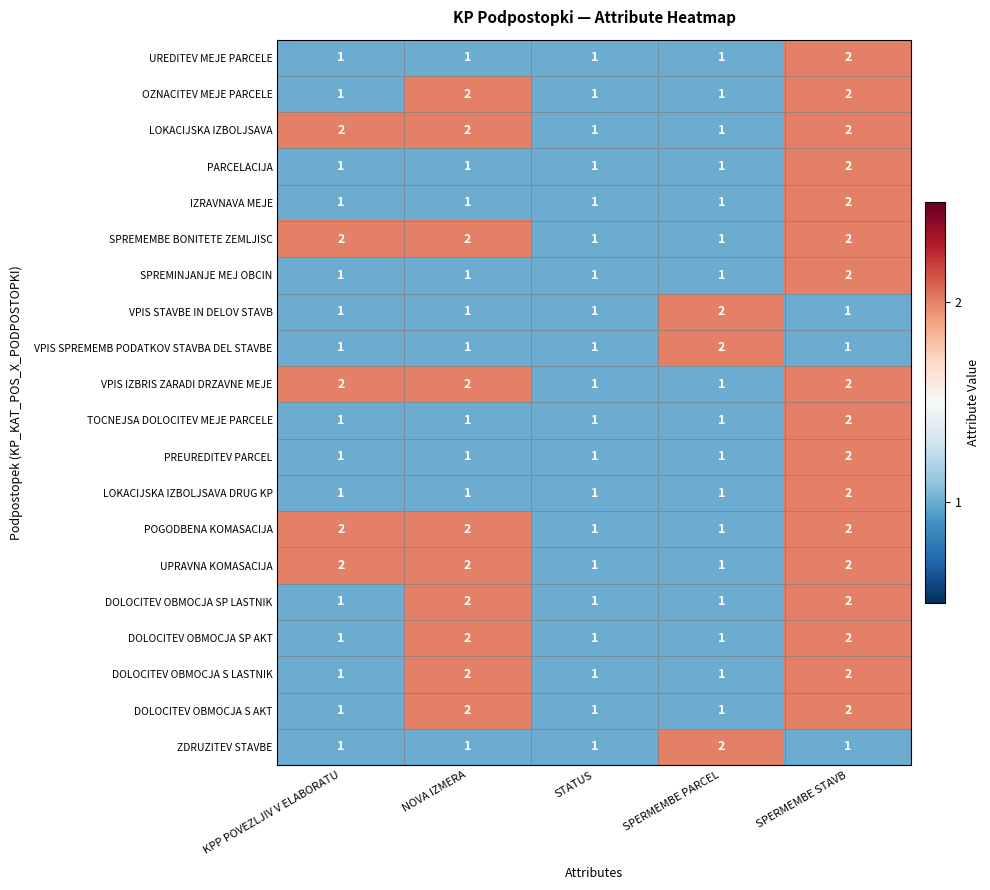

Count the LOKACIJSKA IZBOLJSAVA DRUG KP values in the range 1 to 2.

5